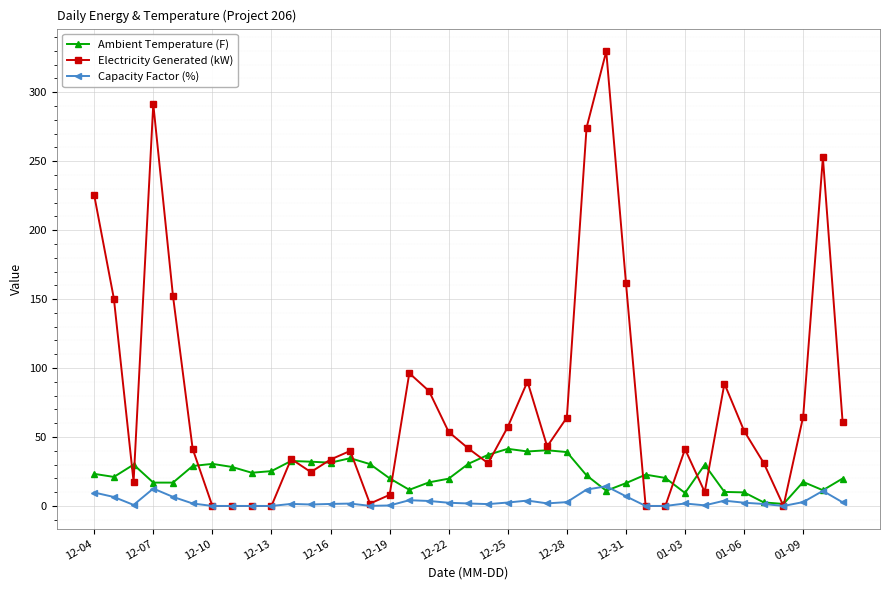

Which series has the largest total across all categories?

Electricity Generated (kW)